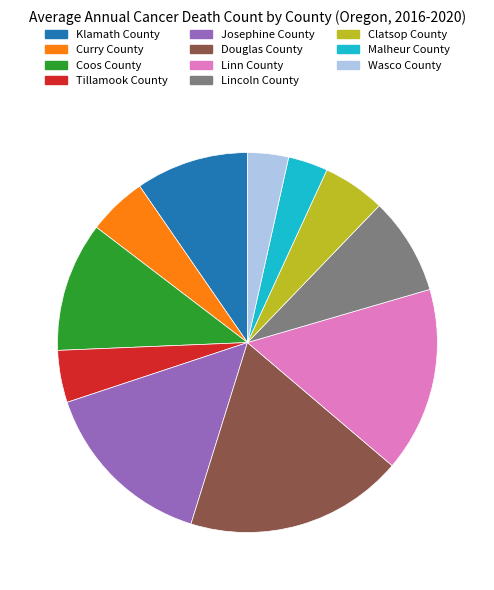

Does Lincoln County account for over 50% of the chart?

No